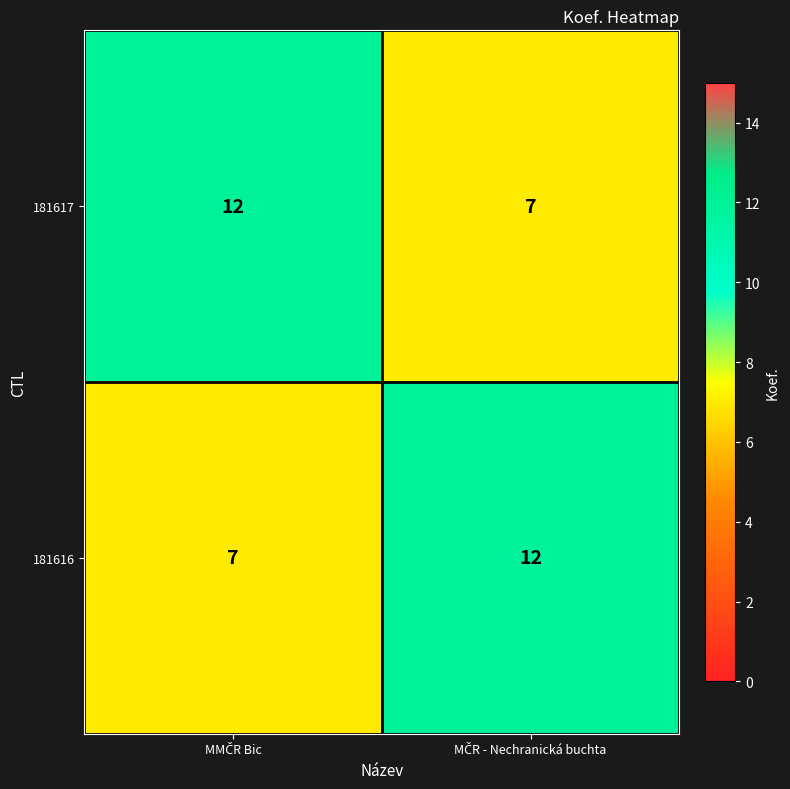

What is the lowest value of the 181616 series?

7